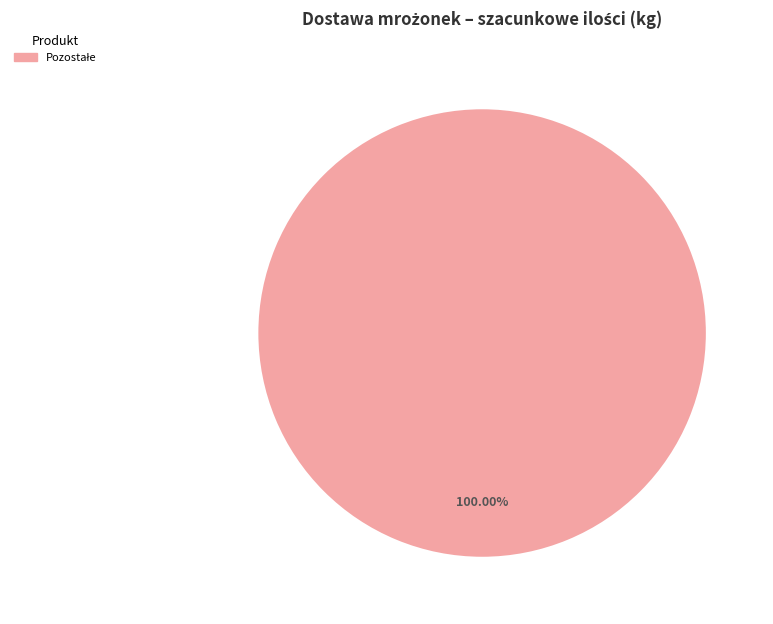

Is there any slice that represents more than half of the pie?

Yes